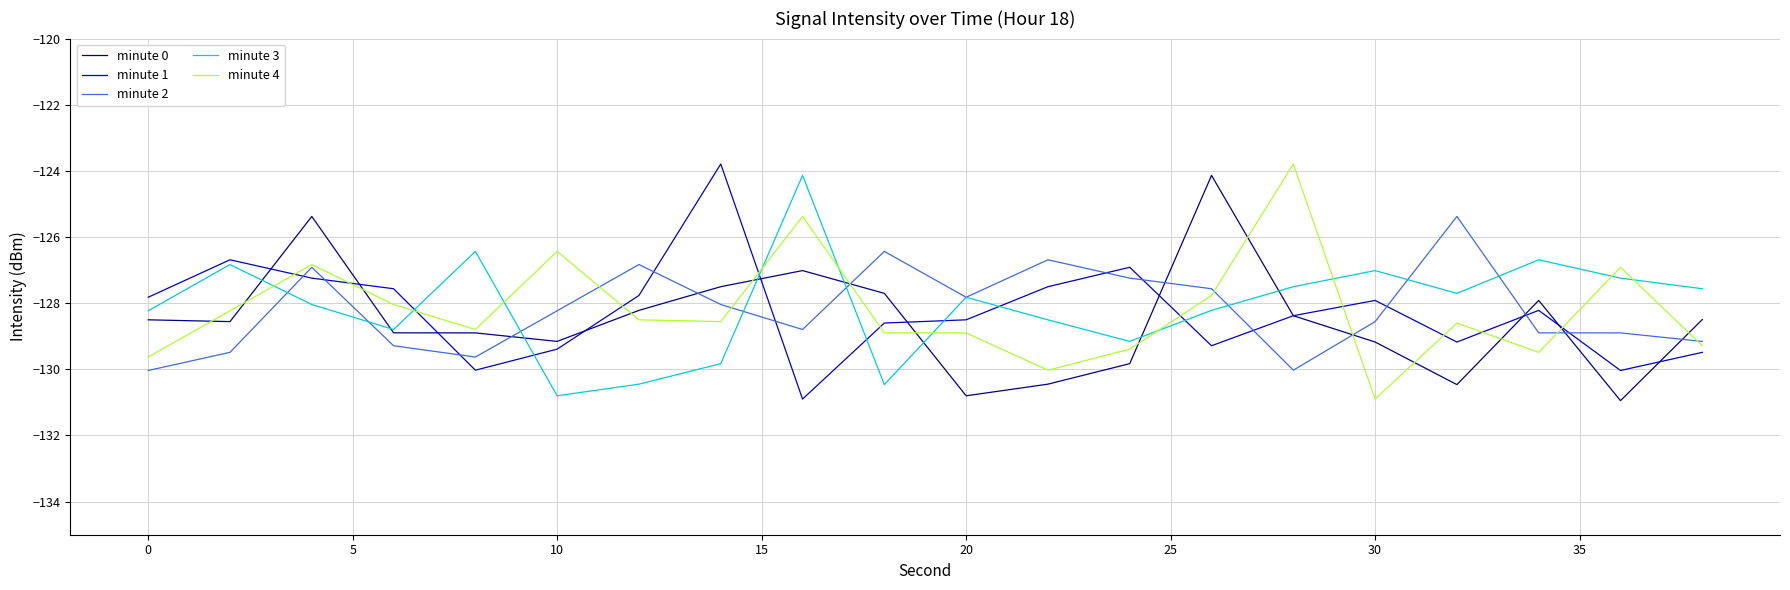

True or false: minute 4 and minute 0 cross at least once.

True